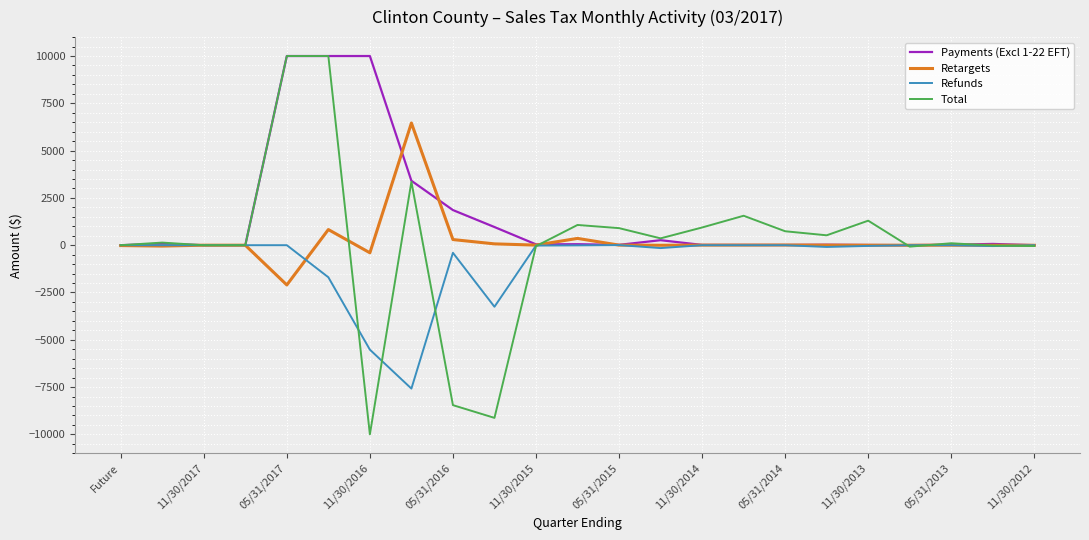

What is the sum of all Payments (Excl 1-22 EFT) values?

36852.7